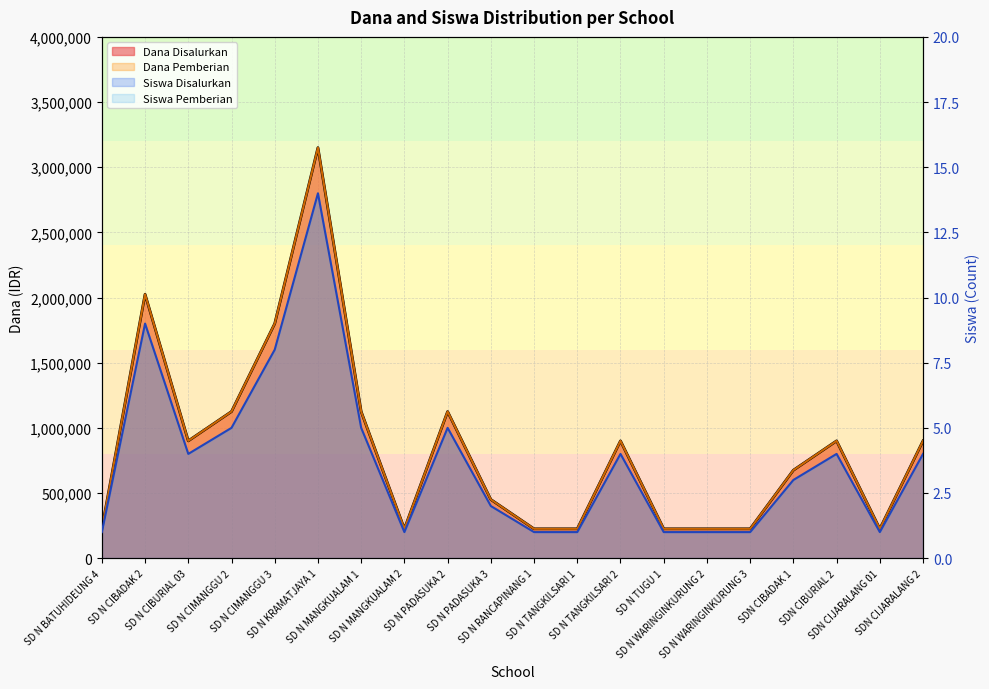

At which category does Dana Disalurkan reach its first local valley?

SD N CIBURIAL 03